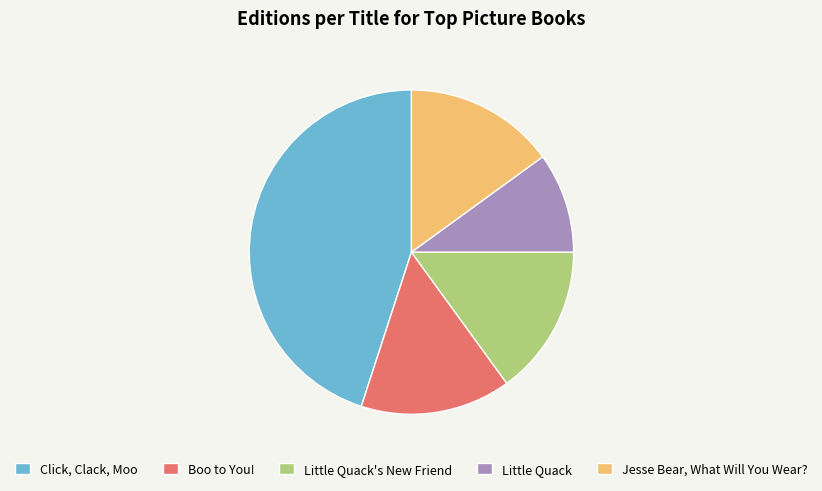

Does Jesse Bear, What Will You Wear? represent more than half of the total?

No